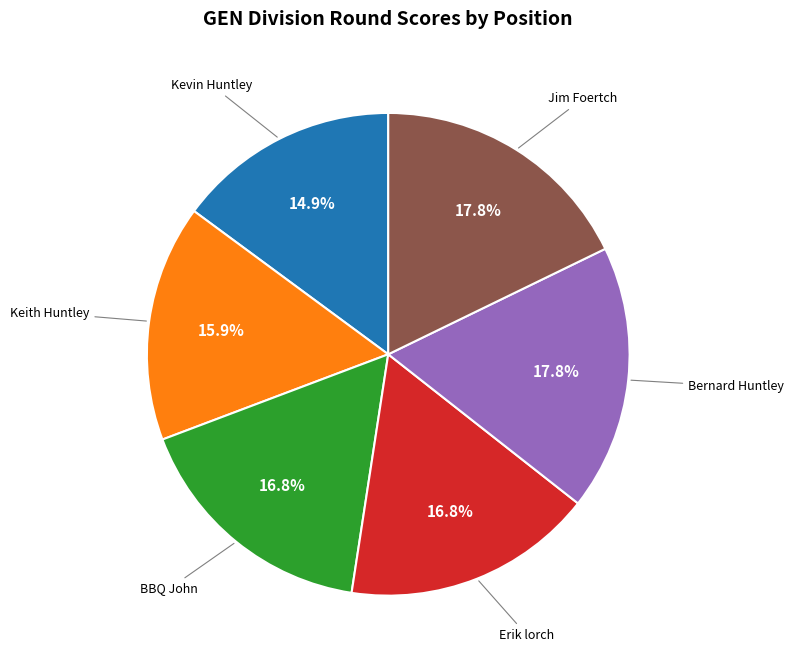

What percentage is NOT represented by Kevin Huntley?

85.1%